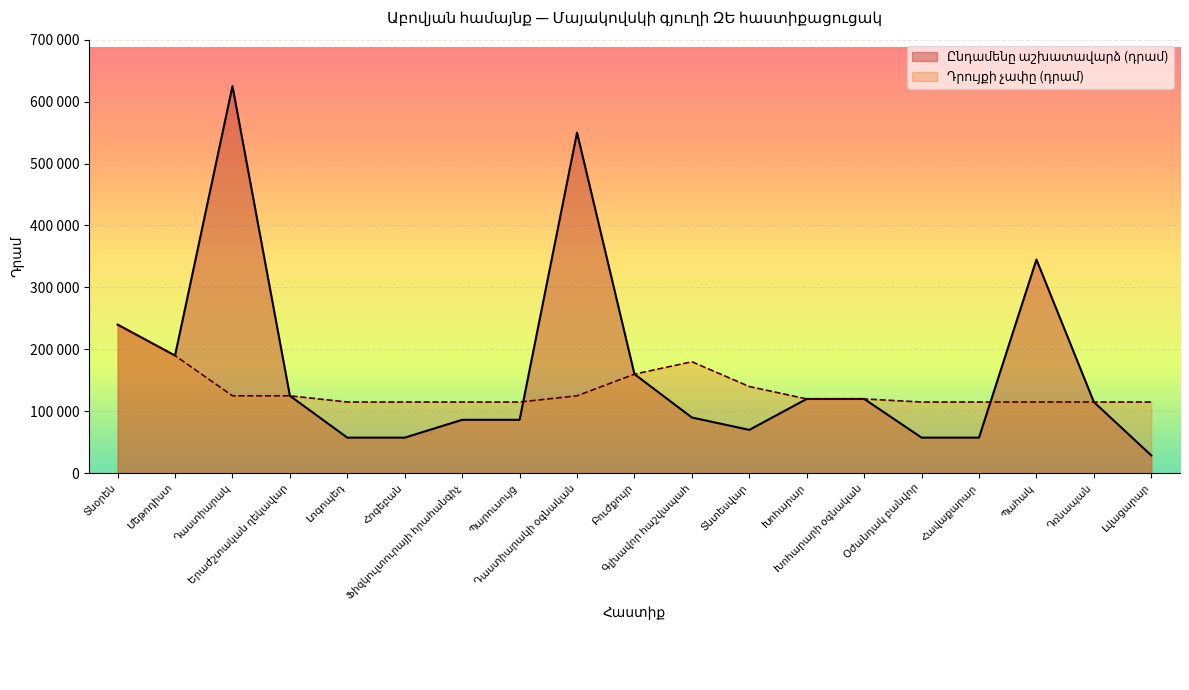

Does the chart display data point markers on the line(s)?

No